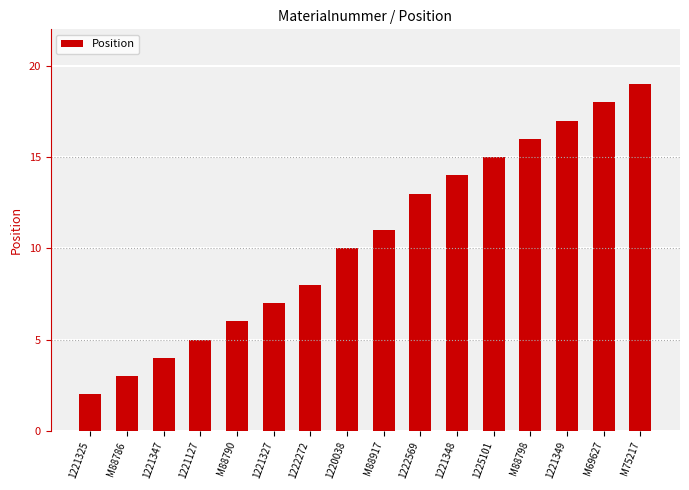

What position from the right is 1221327?

11